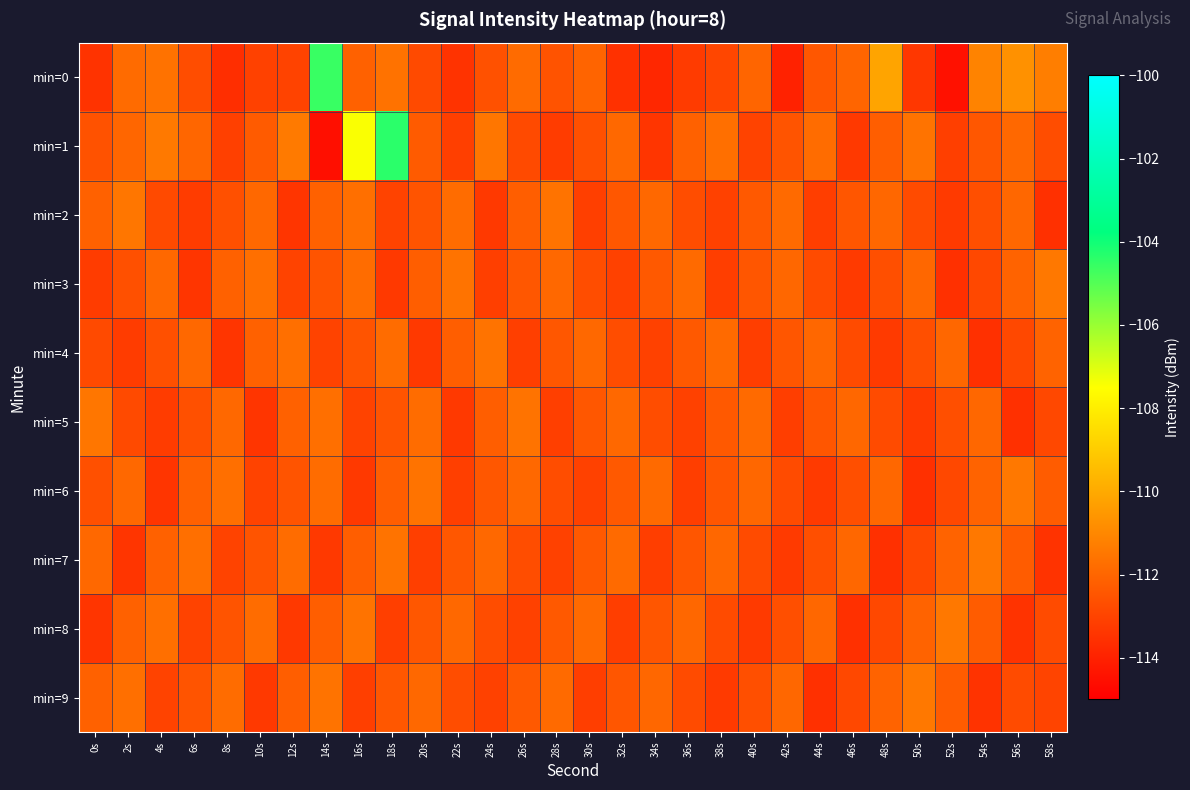

What is the total value across all series at 10s?

-1125.0